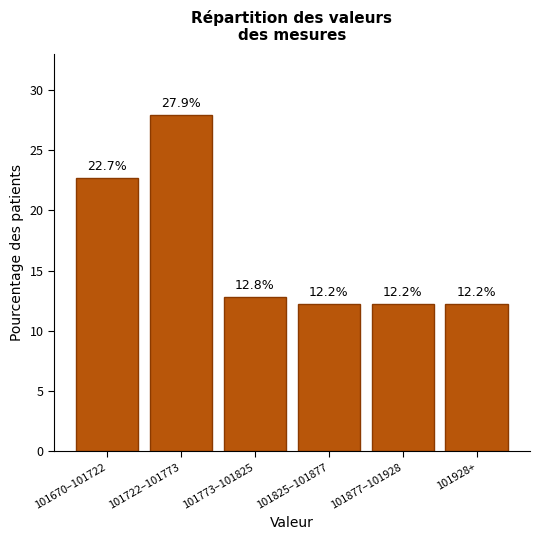

Reading left to right, extract all data points from this chart.

22.7	27.9	12.8	12.2	12.2	12.2